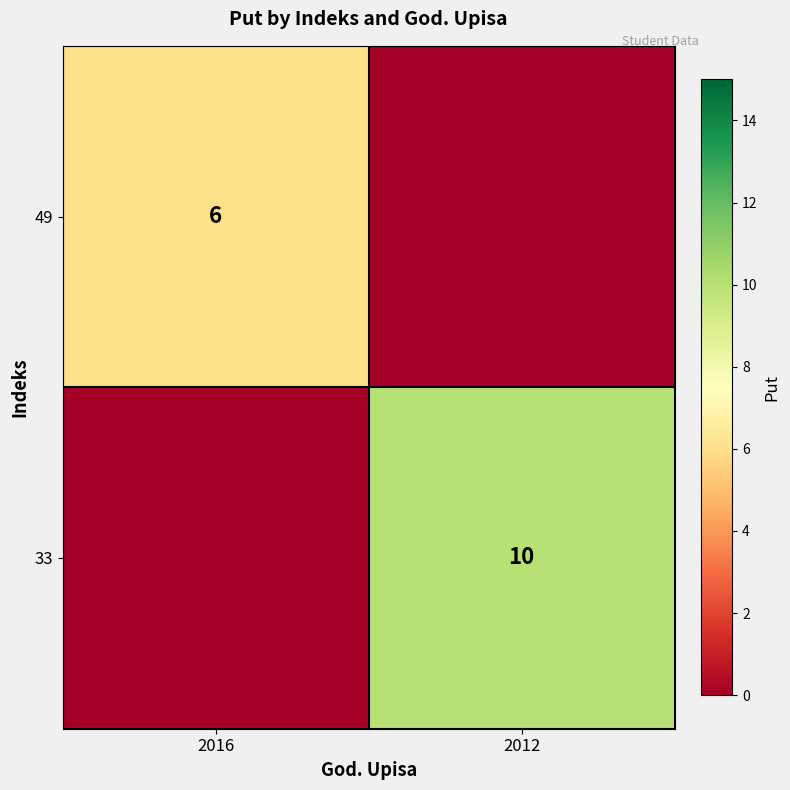

How many series are shown in this chart?

2